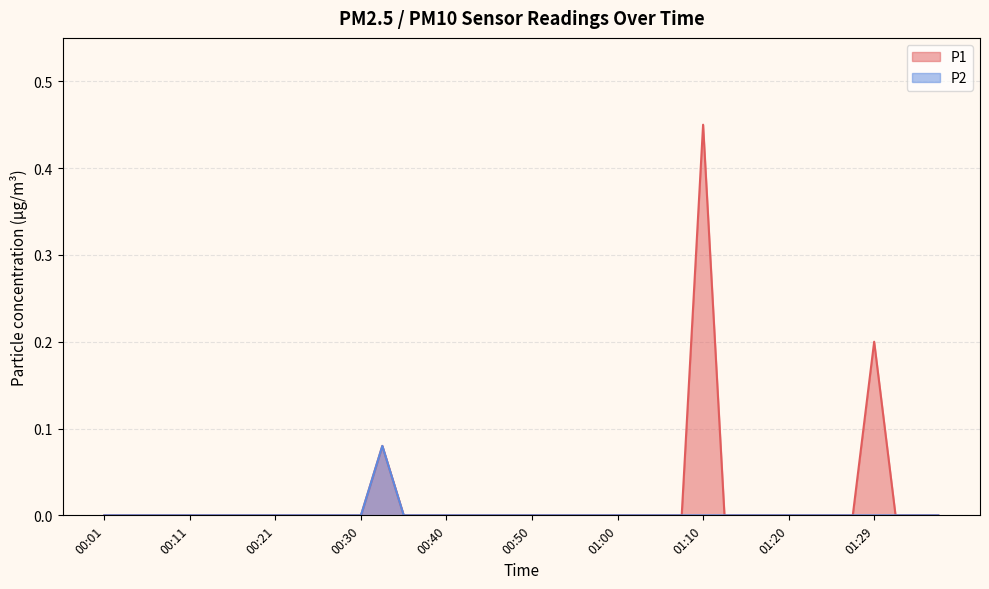

Reading left to right, list all the values displayed in this chart.

P1: 0.0	0.0	0.0	0.0	0.0	0.0	0.0	0.0	0.0	0.0	0.0	0.0	0.0	0.1	0.0	0.0	0.0	0.0	0.0	0.0	0.0	0.0	0.0	0.0	0.0	0.0	0.0	0.0	0.5	0.0	0.0	0.0	0.0	0.0	0.0	0.0	0.2	0.0	0.0	0.0
P2: 0.0	0.0	0.0	0.0	0.0	0.0	0.0	0.0	0.0	0.0	0.0	0.0	0.0	0.1	0.0	0.0	0.0	0.0	0.0	0.0	0.0	0.0	0.0	0.0	0.0	0.0	0.0	0.0	0.0	0.0	0.0	0.0	0.0	0.0	0.0	0.0	0.0	0.0	0.0	0.0